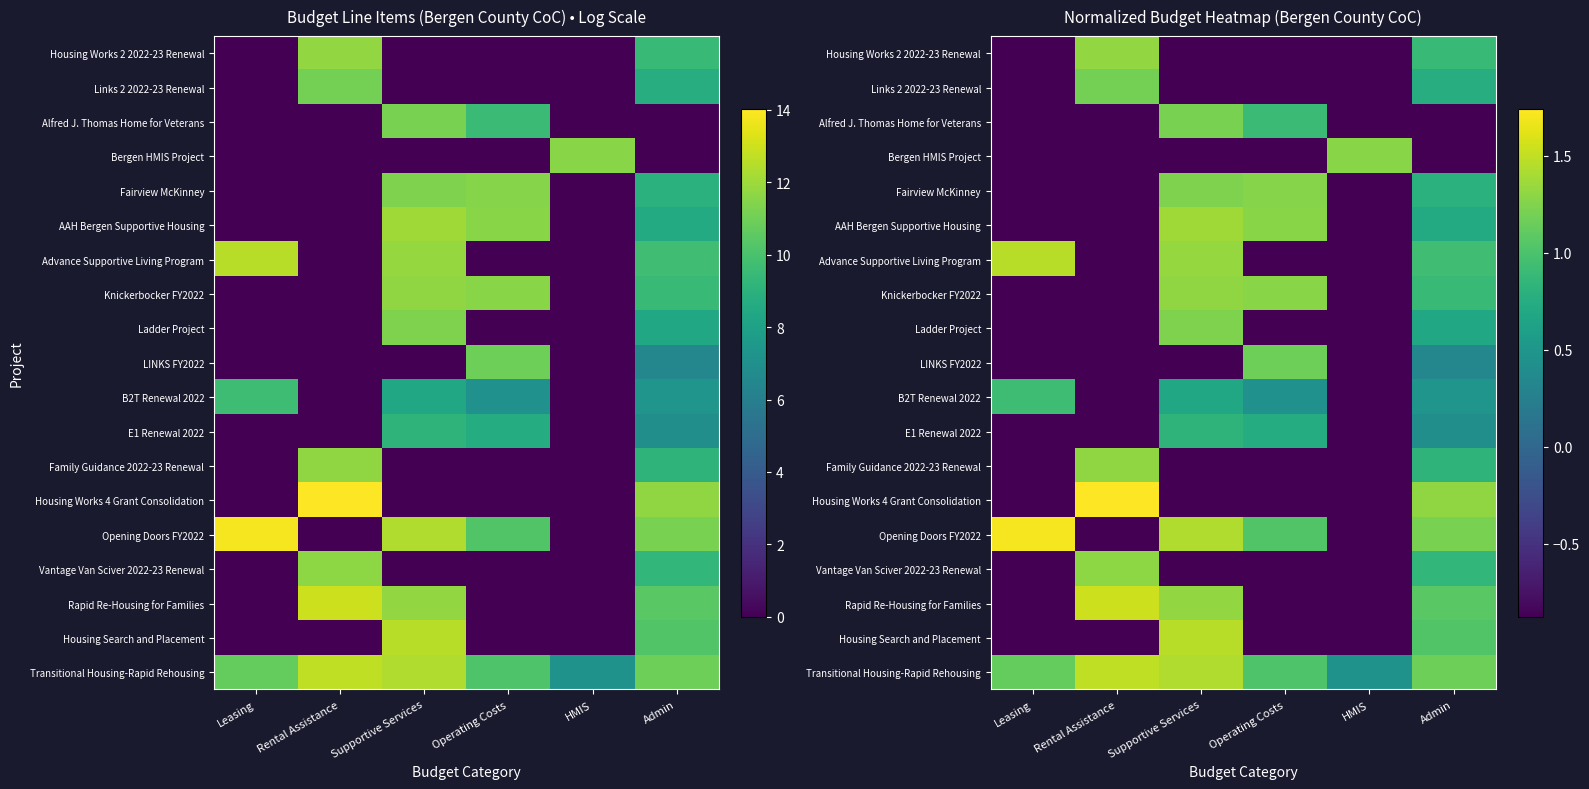

At which label does Knickerbocker FY2022 reach its minimum?

Leasing